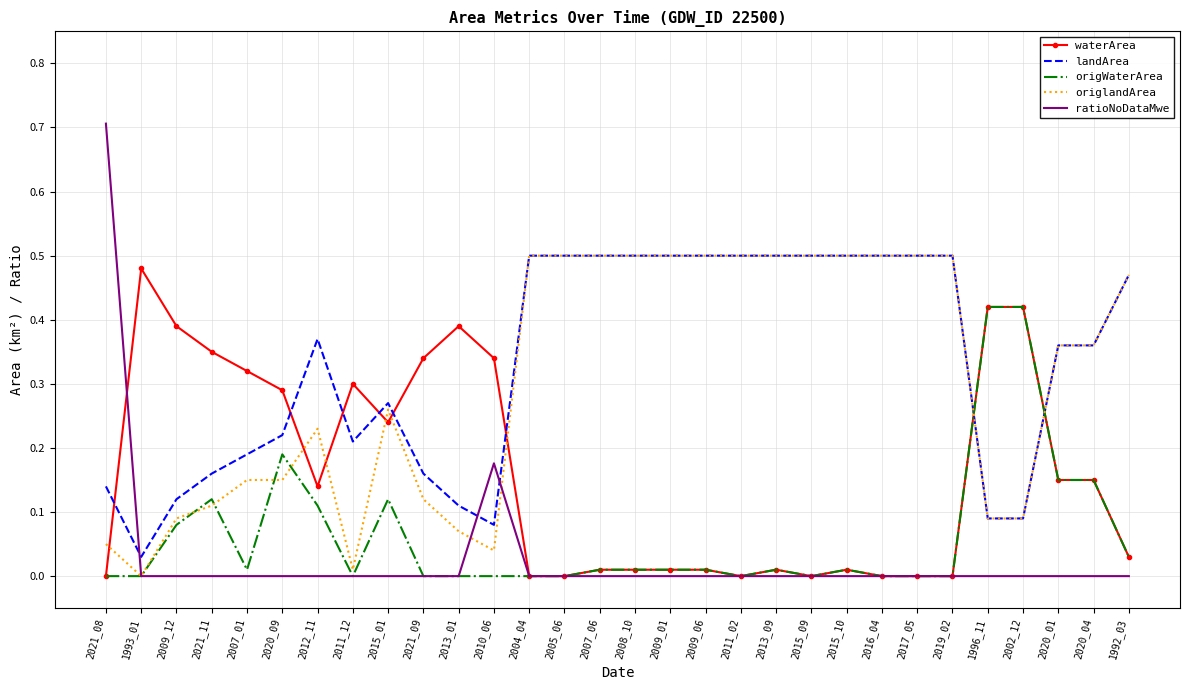

Is it true that ratioNoDataMwe equals 0.0 at 2015_09?

True